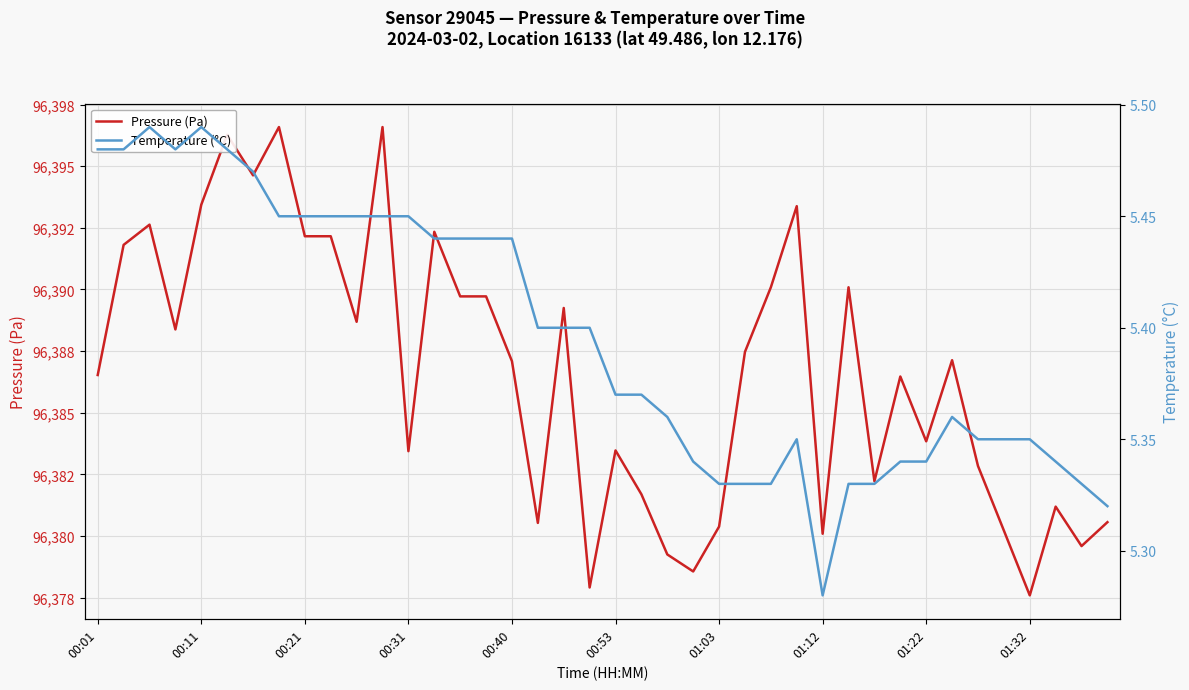

List the series in order of their overall mean, lowest first.

Temperature (°C), Pressure (Pa)